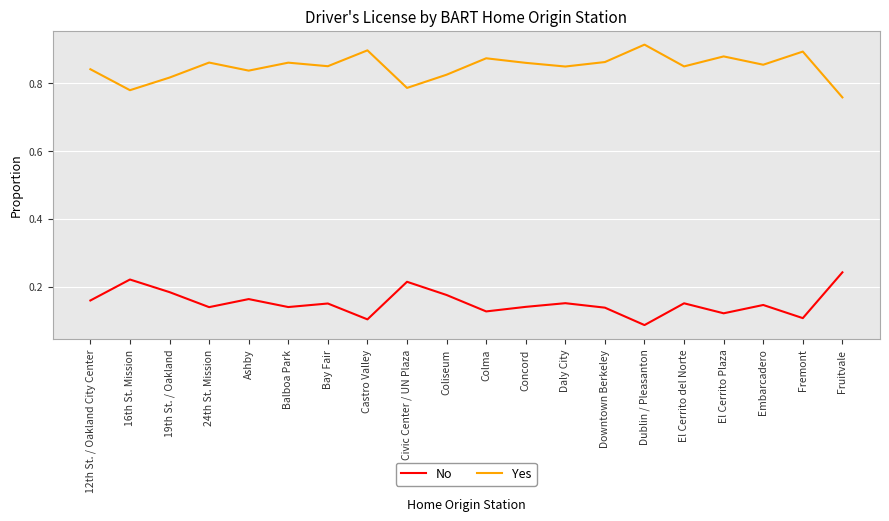

List the series in order of their overall mean, lowest first.

No, Yes